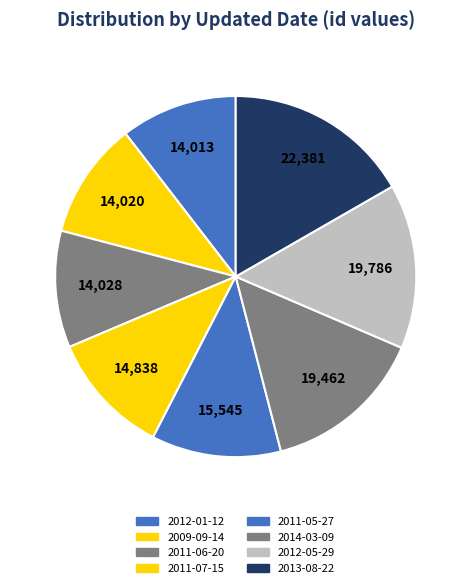

Count the number of slices in the pie.

8